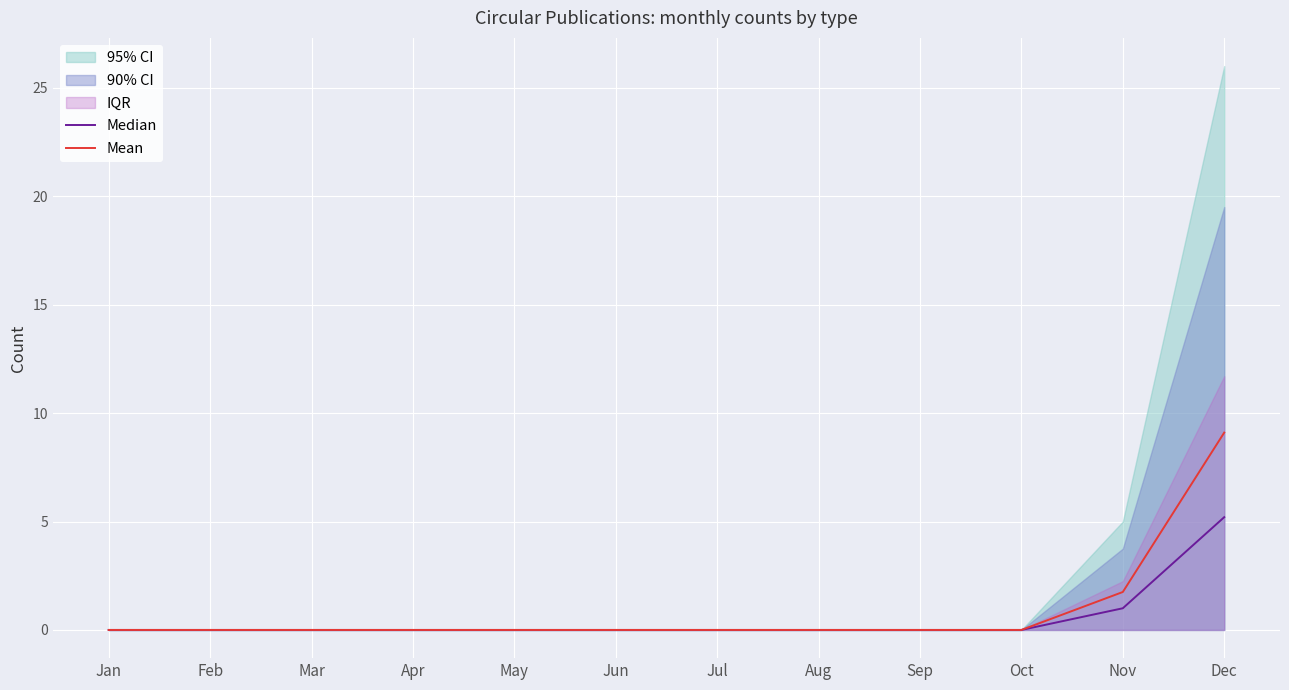

Which category has the highest value in the Mean series?

Dec